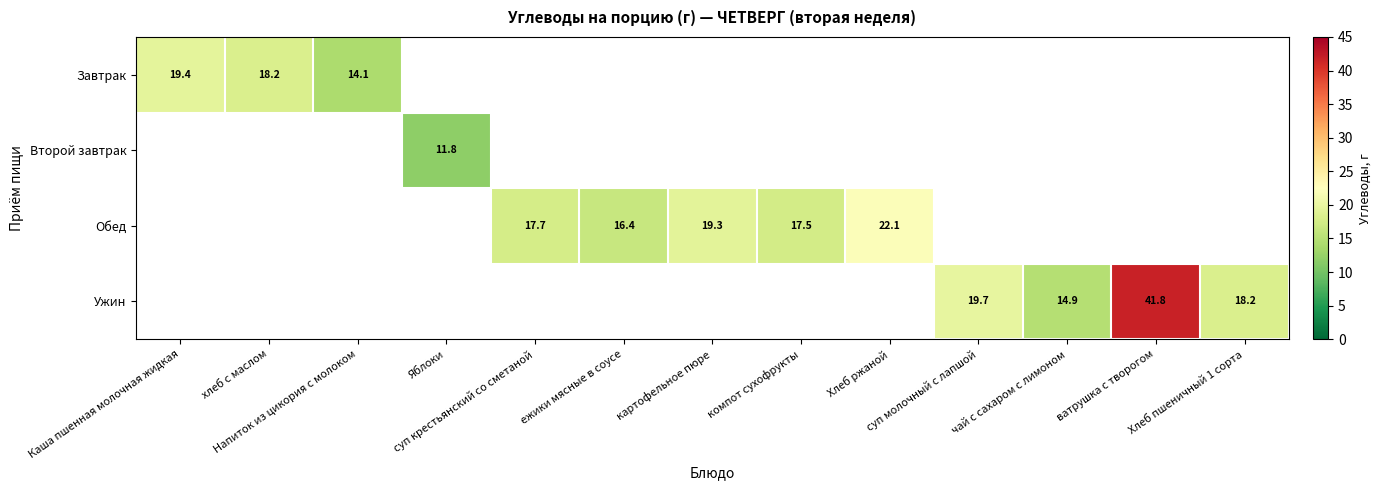

Between Напиток из цикория с молоком and ежики мясные в соусе, which is larger?

ежики мясные в соусе